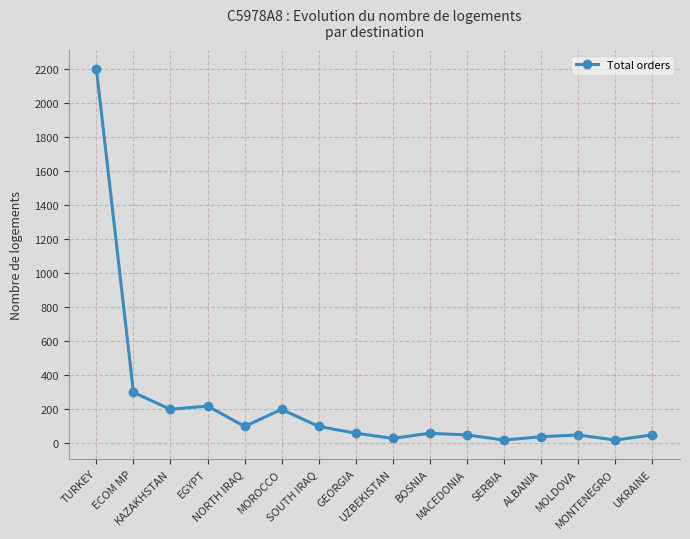

The chart shows a value of 60 at BOSNIA. True or false?

True